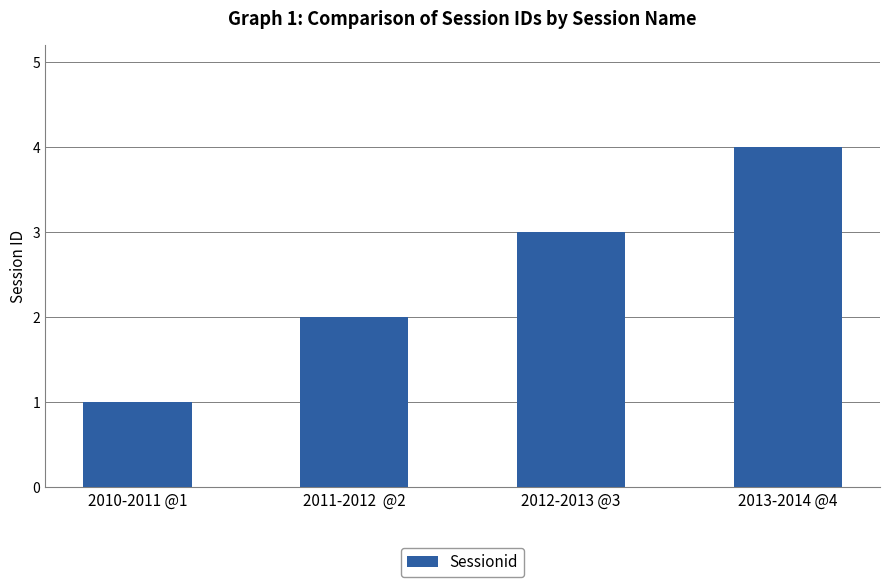

Between 2010-2011 @1 and 2011-2012  @2, which is larger?

2011-2012  @2